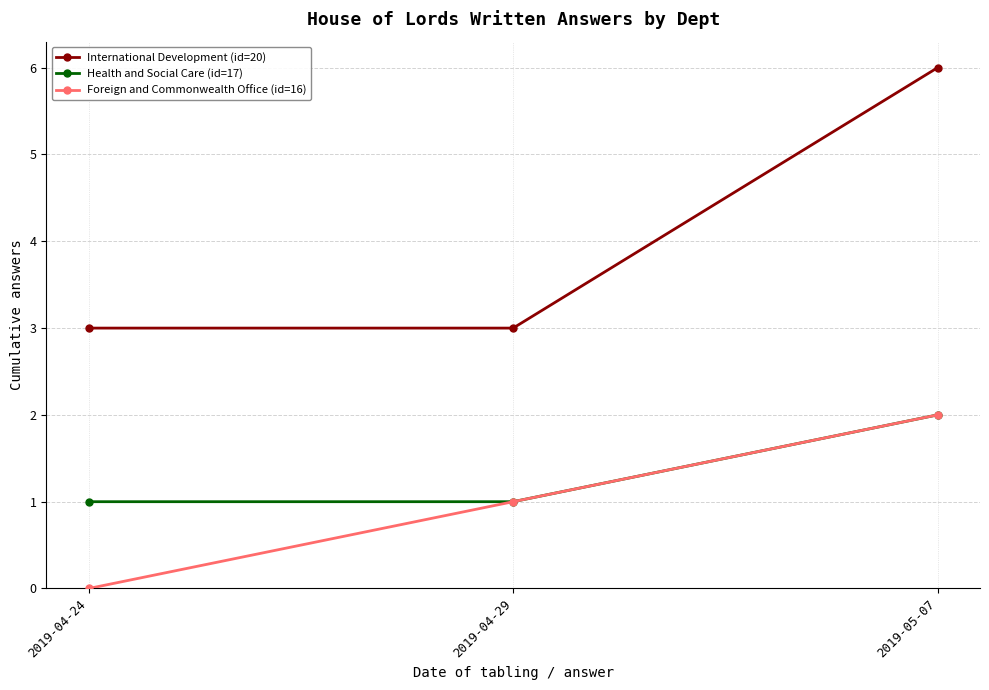

Read the International Development (id=20) value at 2019-05-07.

6